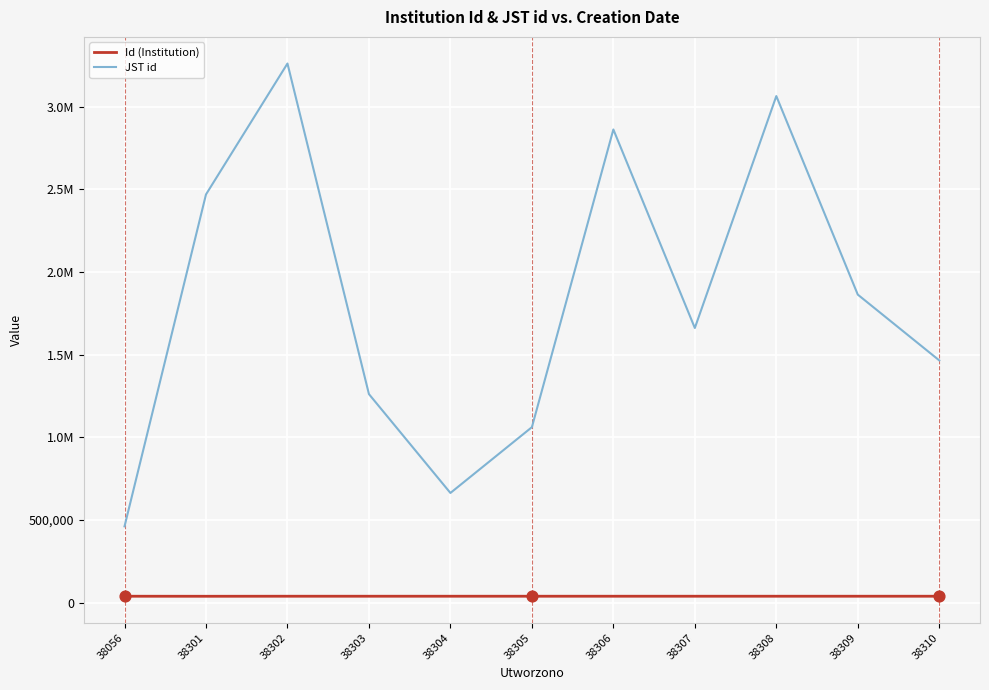

What is the total value across all series at 38310?

1503368